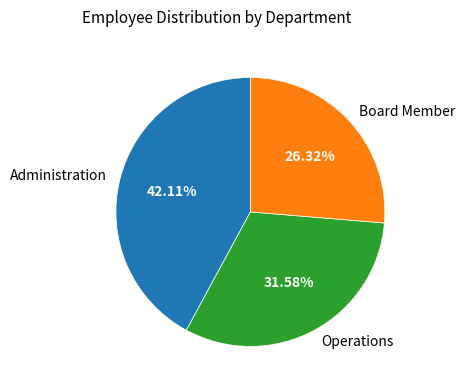

What is the total percentage of Board Member and Operations?

57.9%